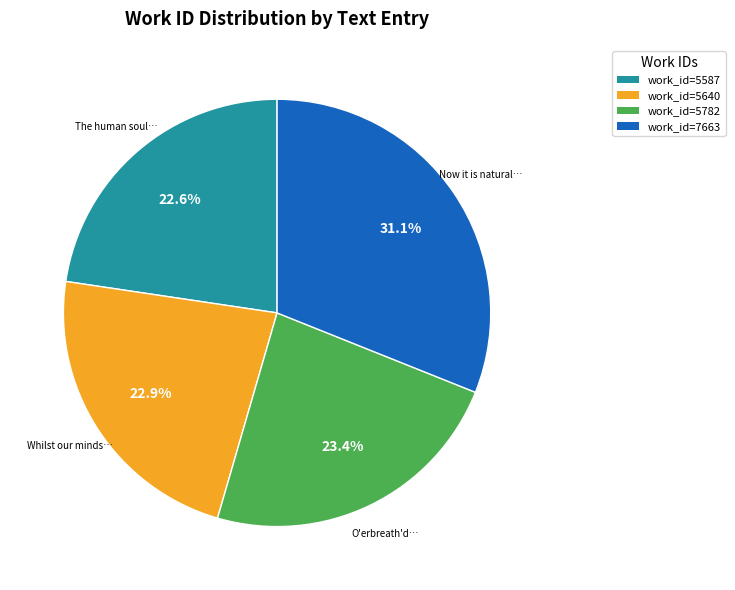

How many slices are in this pie chart?

4